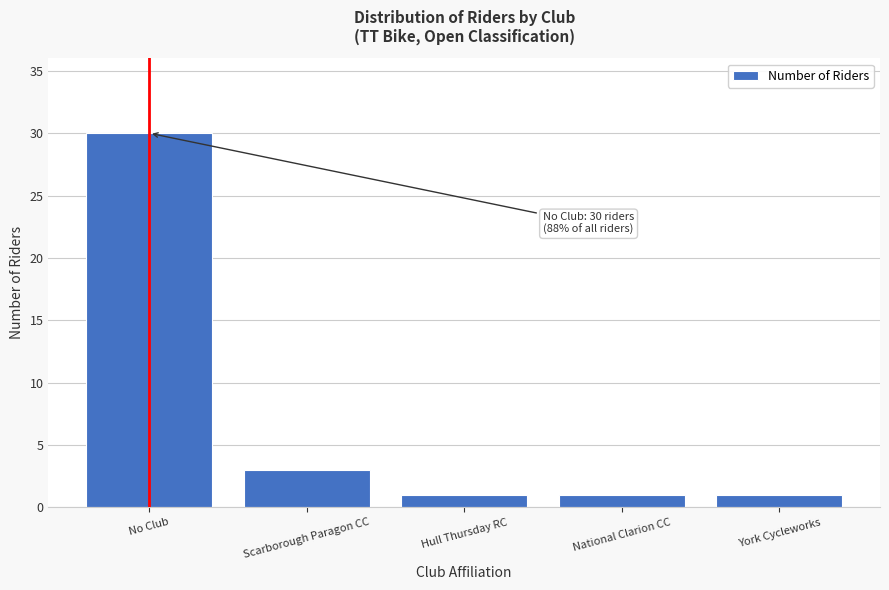

Reading left to right, extract all data points from this chart.

30	3	1	1	1